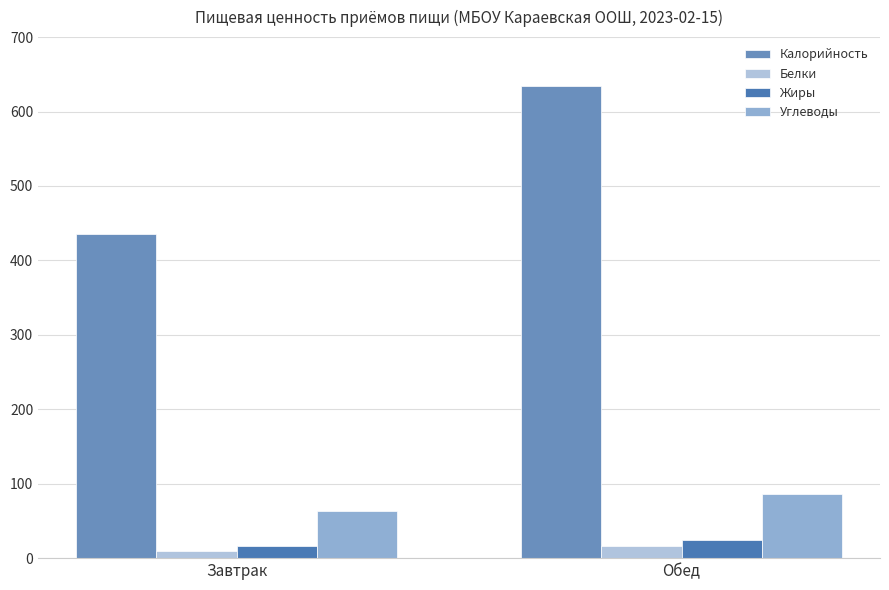

What is the total value across all series at Обед?

761.1